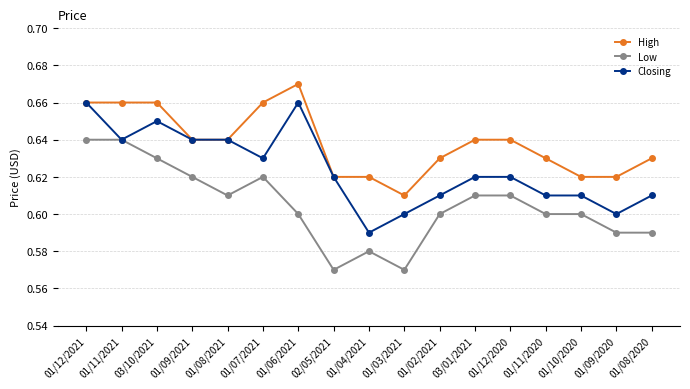

List the series in order of their peak value, lowest first.

Low, Closing, High